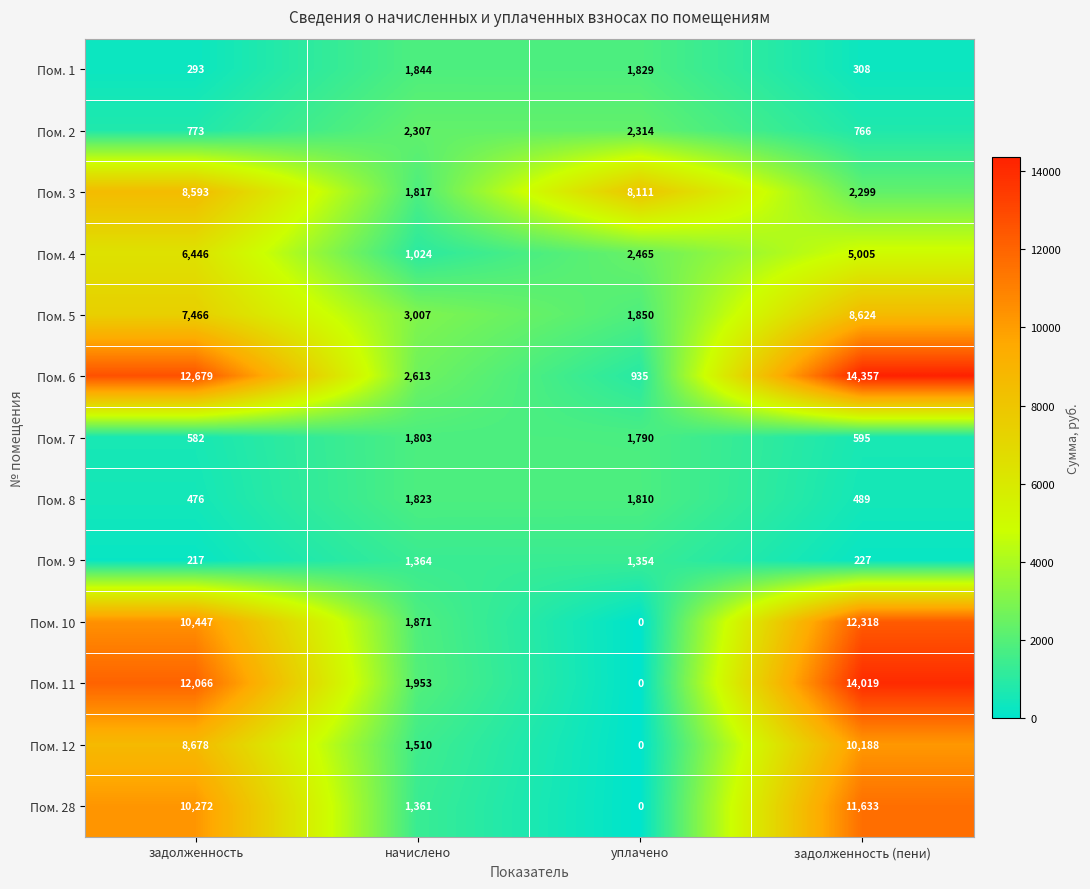

What is the spread (max minus min) of values at уплачено?

8111